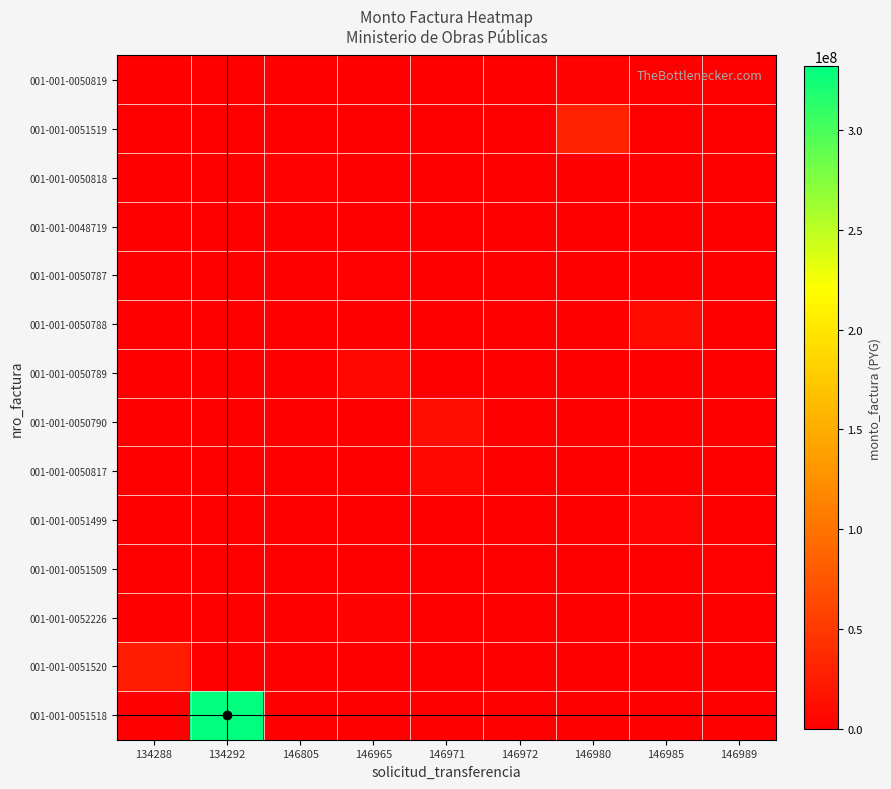

At how many categories does at least one series exceed 269492854?

1